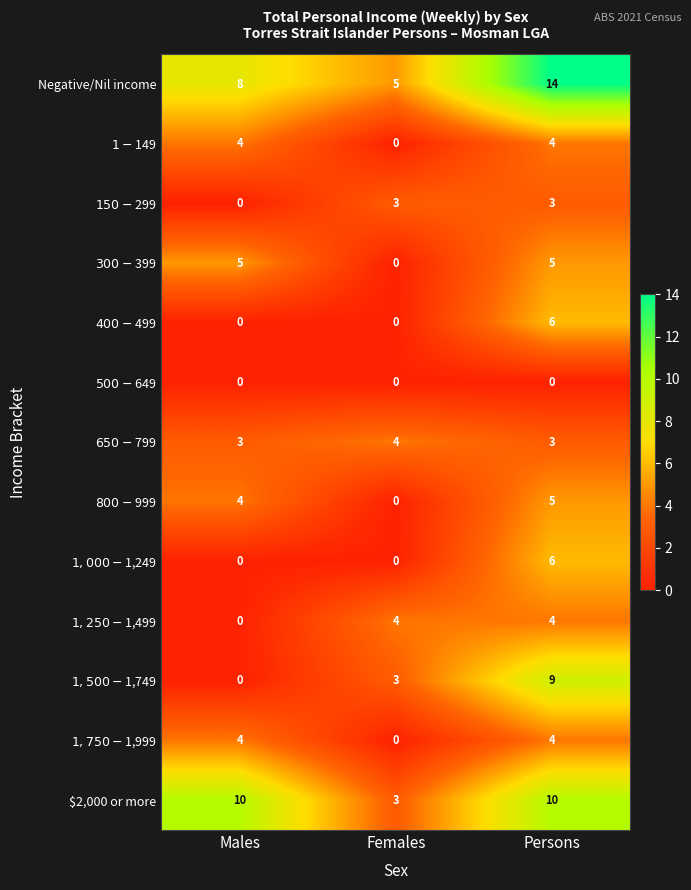

What is the greatest value displayed?

14